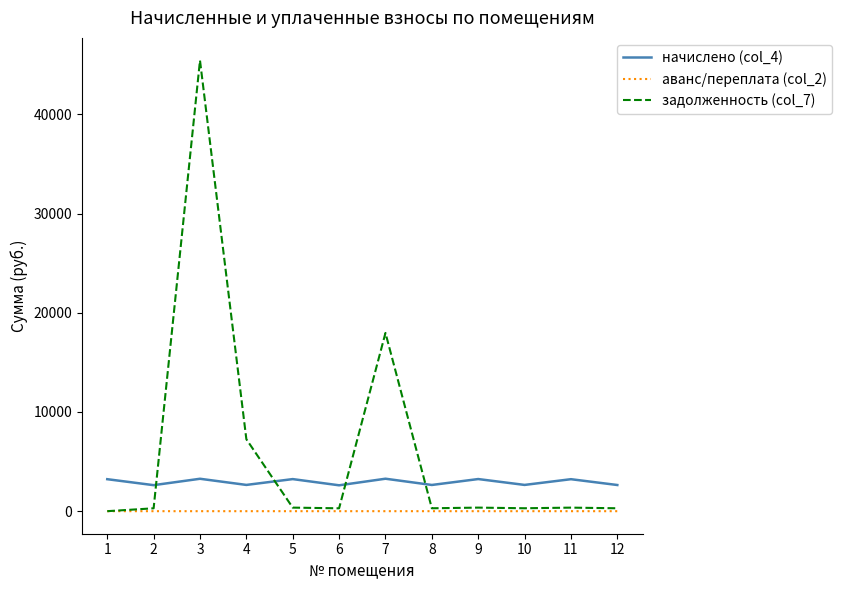

Which series has the largest total across all categories?

задолженность (col_7)